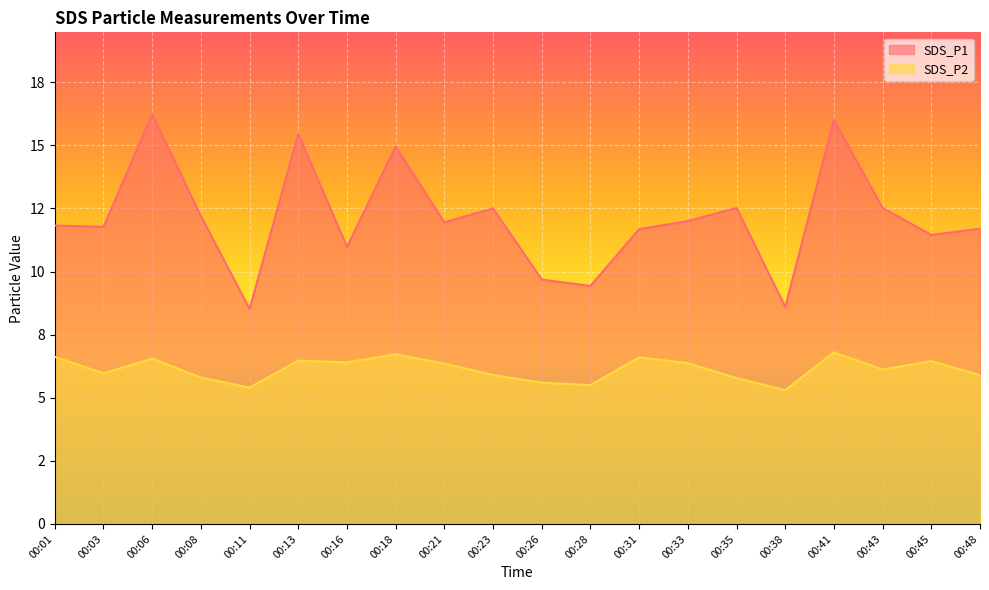

What is the value of the SDS_P2 point at the 14th from the left?

6.4